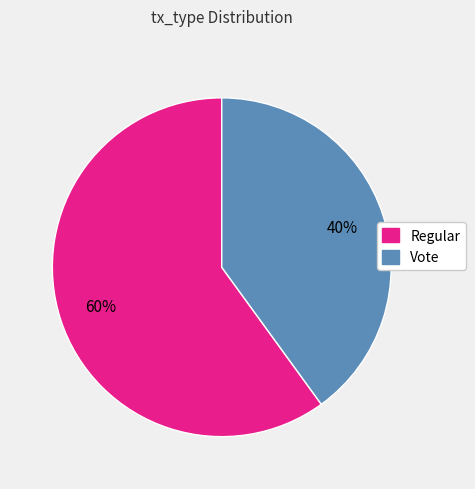

What percentage is the Regular slice, to the nearest percent?

60%